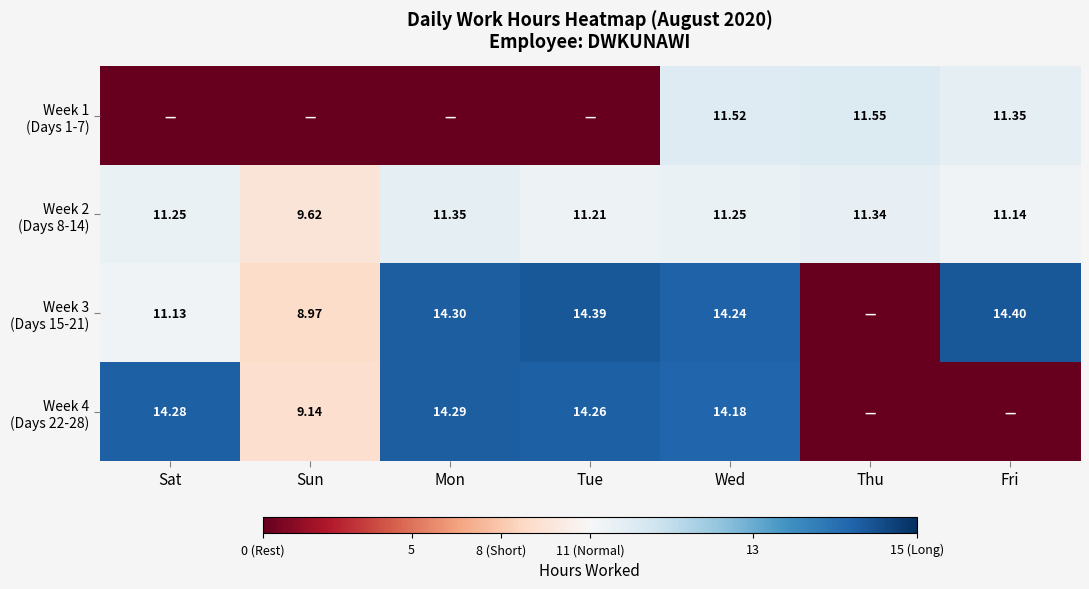

Which series has the widest spread of values?

Week 3 (Days 15-21)